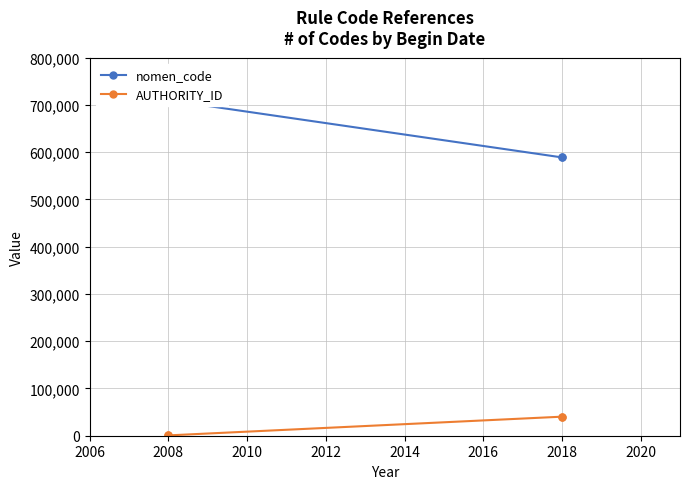

The value of AUTHORITY_ID at 2008 is 327. True or false?

False